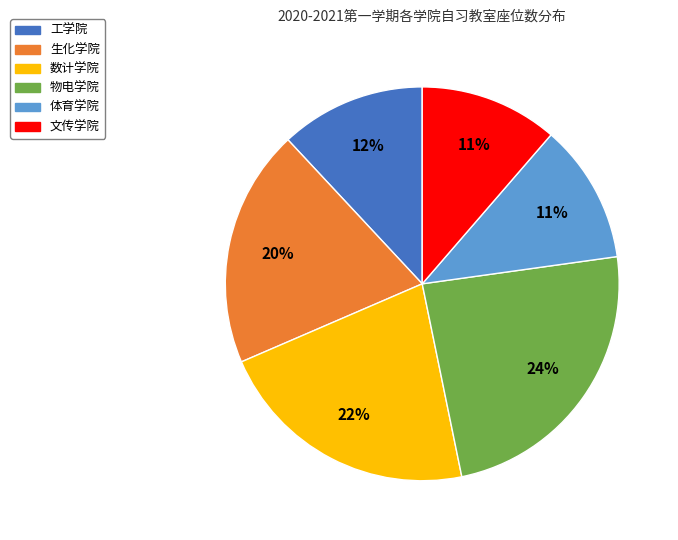

How many slices are in this pie chart?

6